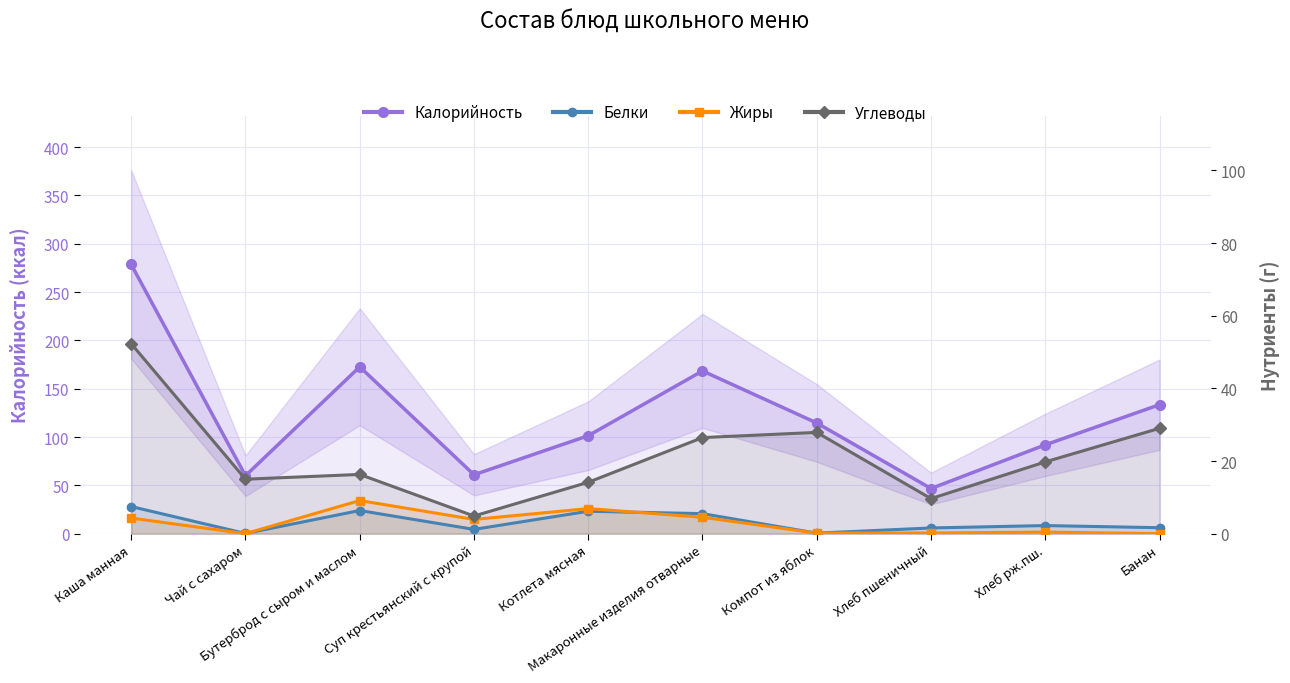

What is the label of the 3rd point from the left?

Бутерброд с сыром и маслом